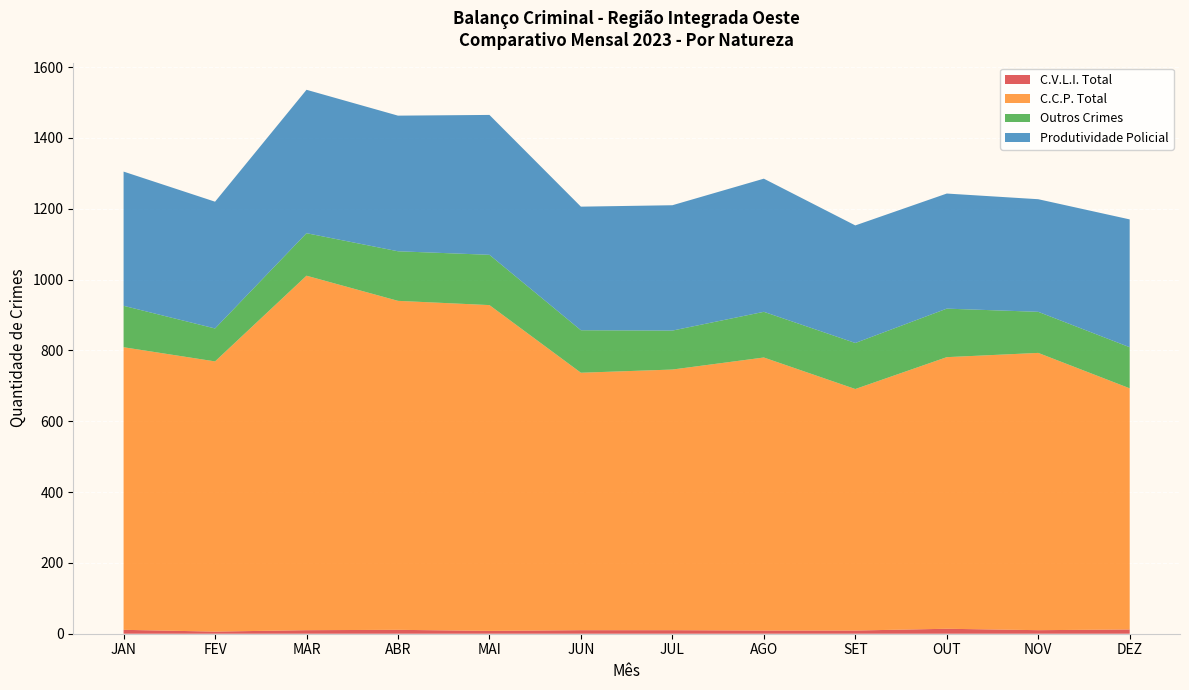

Reading right to left, list all the values displayed in this chart.

C.V.L.I. Total: DEZ=12	NOV=10	OUT=14	SET=9	AGO=9	JUL=10	JUN=10	MAI=8	ABR=11	MAR=10	FEV=6	JAN=11
C.C.P. Total: DEZ=681	NOV=783	OUT=767	SET=682	AGO=771	JUL=736	JUN=727	MAI=920	ABR=929	MAR=1001	FEV=763	JAN=798
Outros Crimes: DEZ=116	NOV=116	OUT=137	SET=130	AGO=129	JUL=110	JUN=120	MAI=142	ABR=140	MAR=120	FEV=93	JAN=117
Produtividade Policial: DEZ=361	NOV=318	OUT=325	SET=332	AGO=376	JUL=354	JUN=349	MAI=395	ABR=383	MAR=405	FEV=358	JAN=379